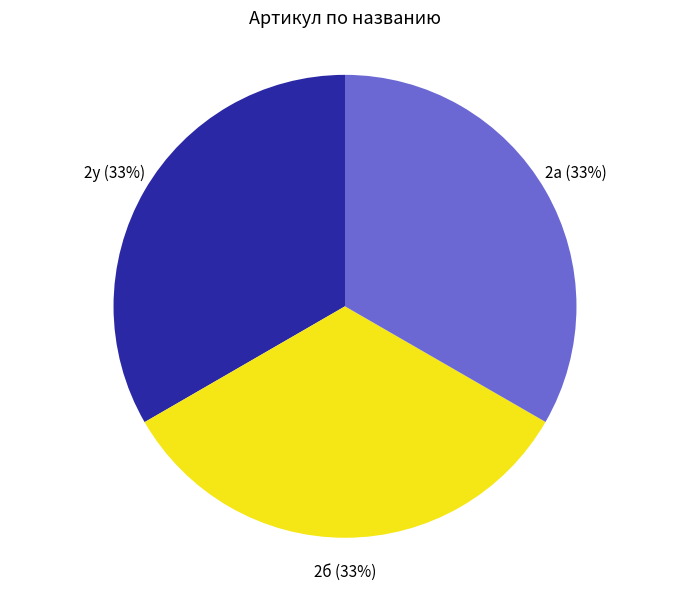

How many segments does this pie chart have?

3